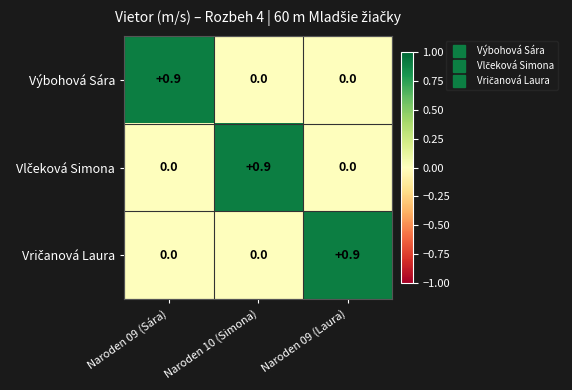

The Výbohová Sára series shows 0.0 at Naroden 09 (Laura). True or false?

True